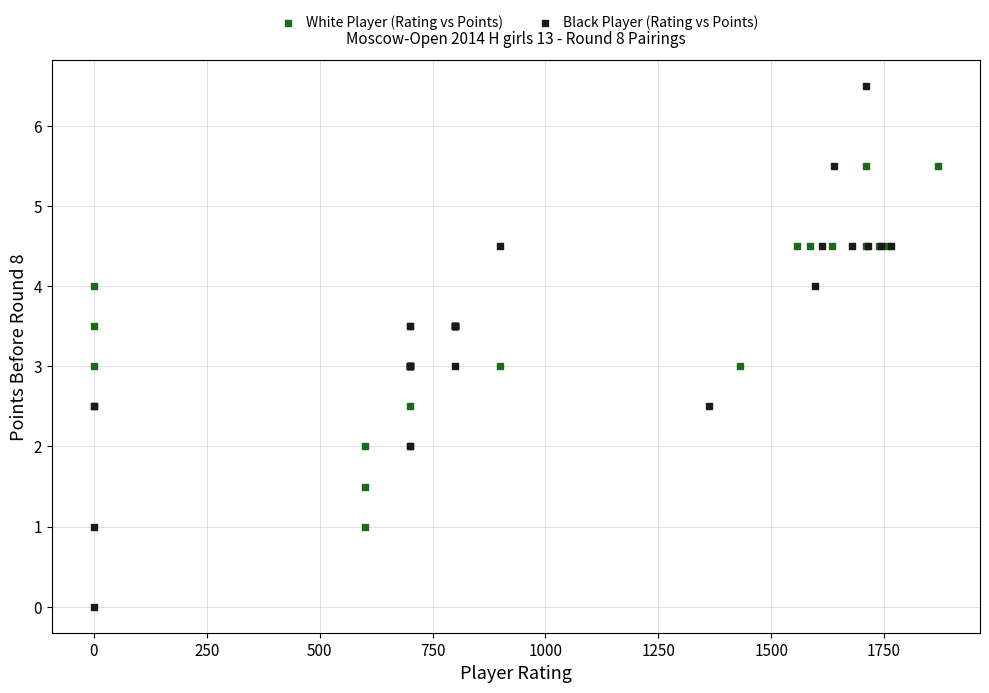

Which series reaches the maximum Y coordinate?

Black Player (Rating vs Points)